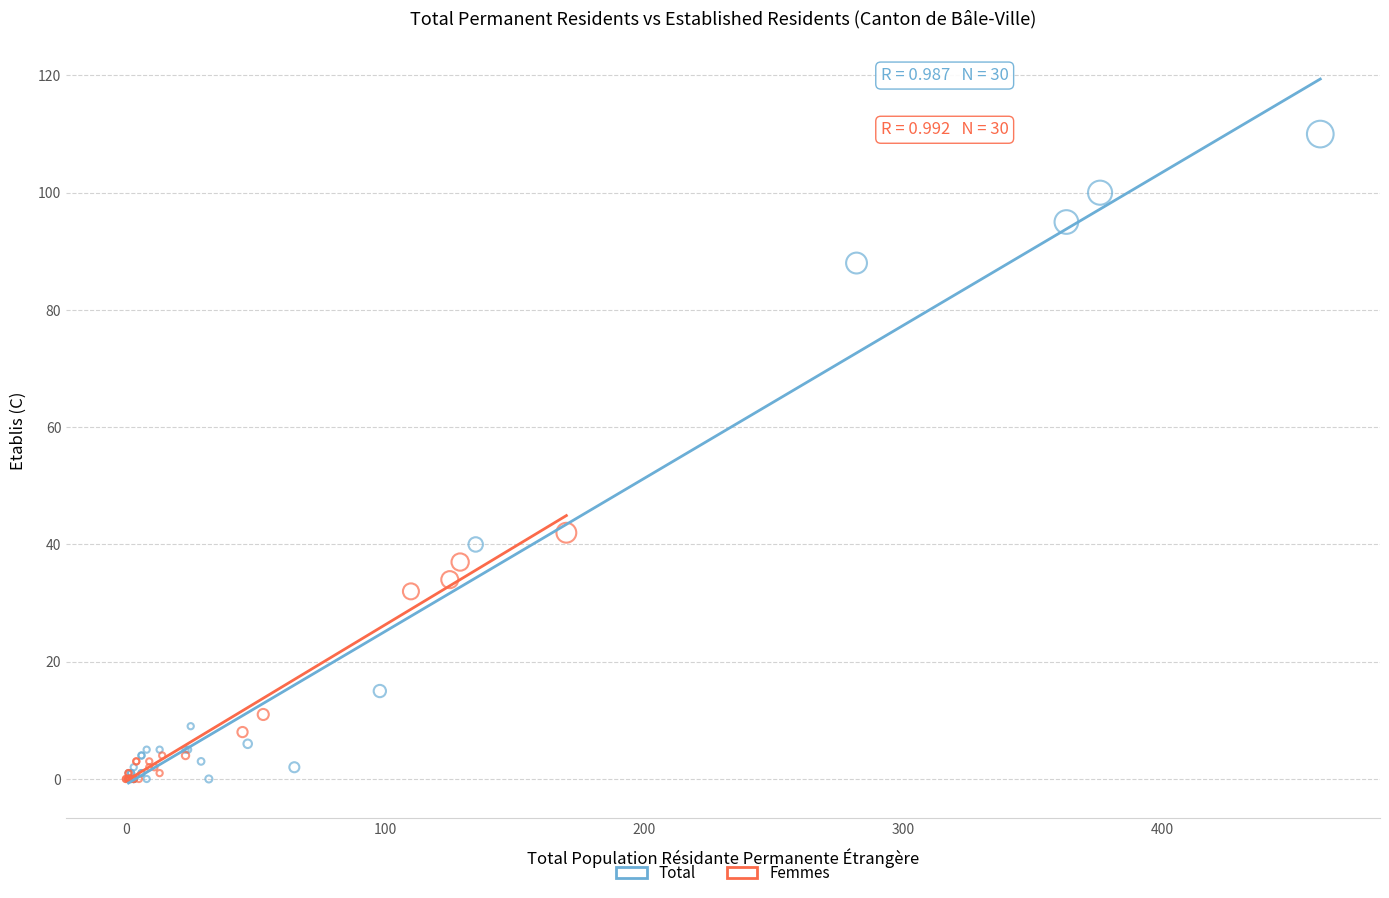

What are all the series names shown in the legend?

Total, Femmes